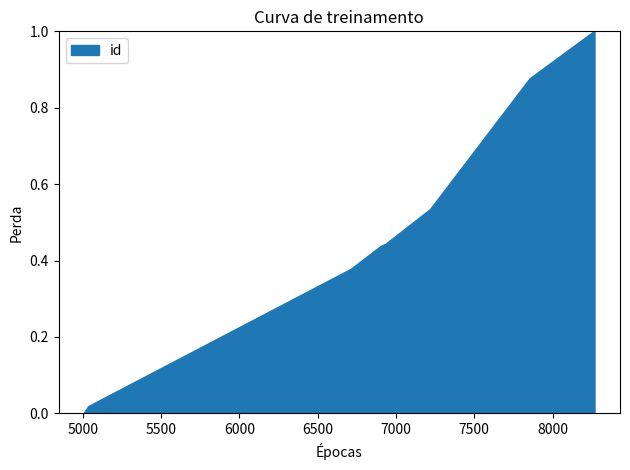

What is the greatest value displayed?

1.0